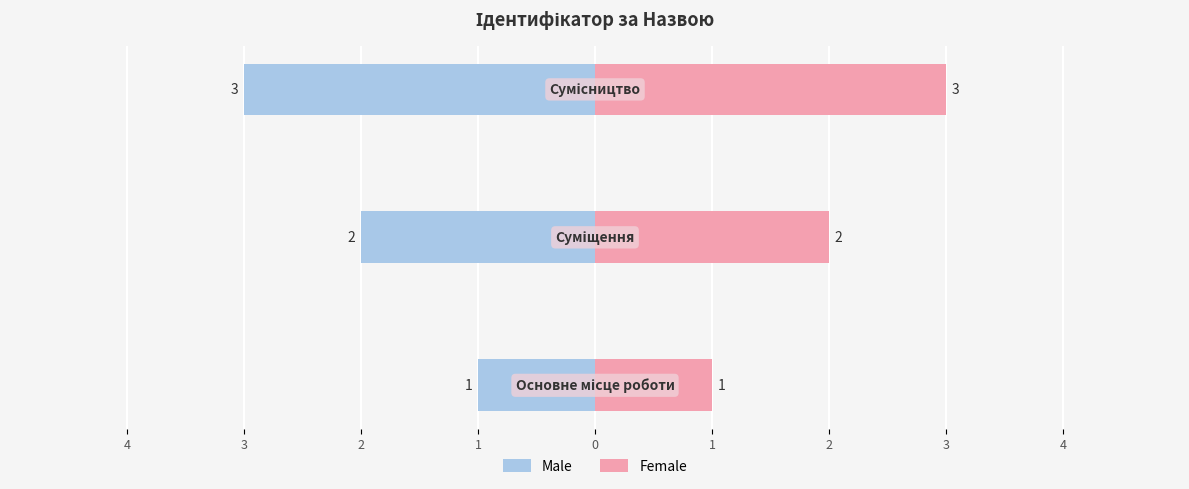

How many data points in Male are above -2?

1